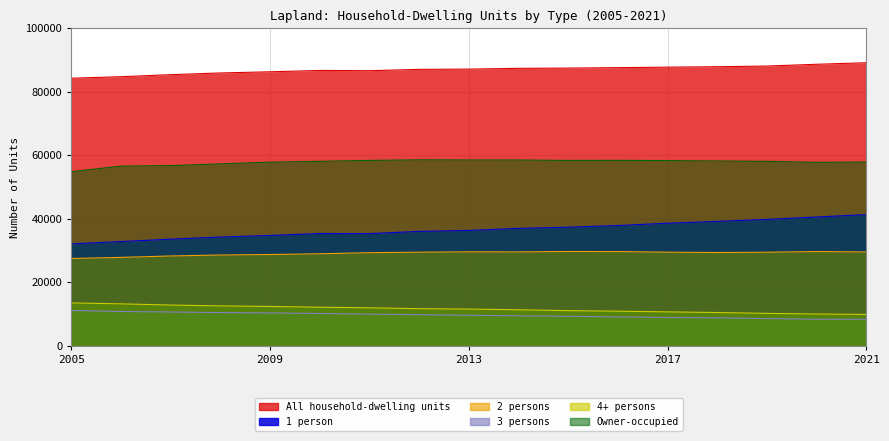

What value does the 1 person series have at 2011?

35323